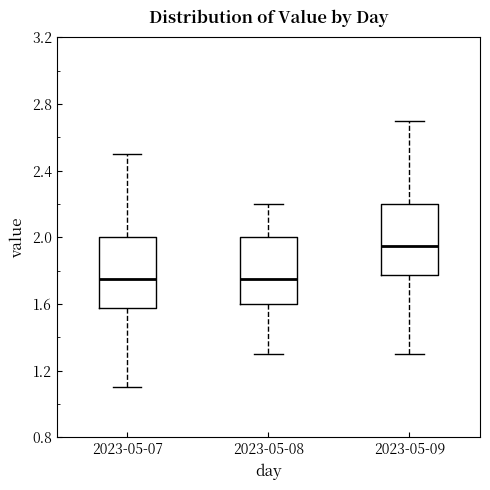

Reading left to right, transcribe this box plot: for each box, give where its median line is, the range the box spans, and where its two whiskers end, as read against the y-axis. The values are not printed on the chart, so give them approximately, as read against the axis.

2023-05-07: median 1.75, box 1.60 to 2.00, whiskers 1.10 to 2.50
2023-05-08: median 1.75, box 1.60 to 2.00, whiskers 1.30 to 2.20
2023-05-09: median 1.95, box 1.80 to 2.20, whiskers 1.30 to 2.70